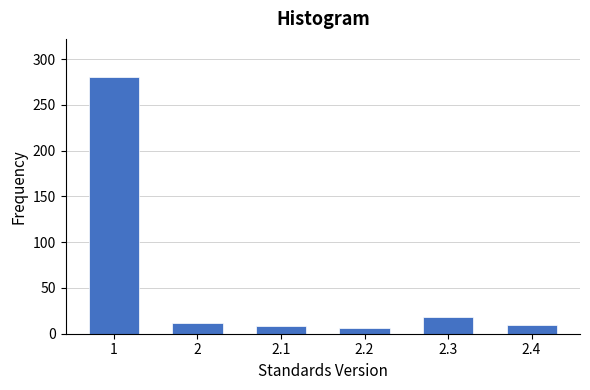

Reading left to right, what are all the values shown in this chart?

280	12	8	6	18	10